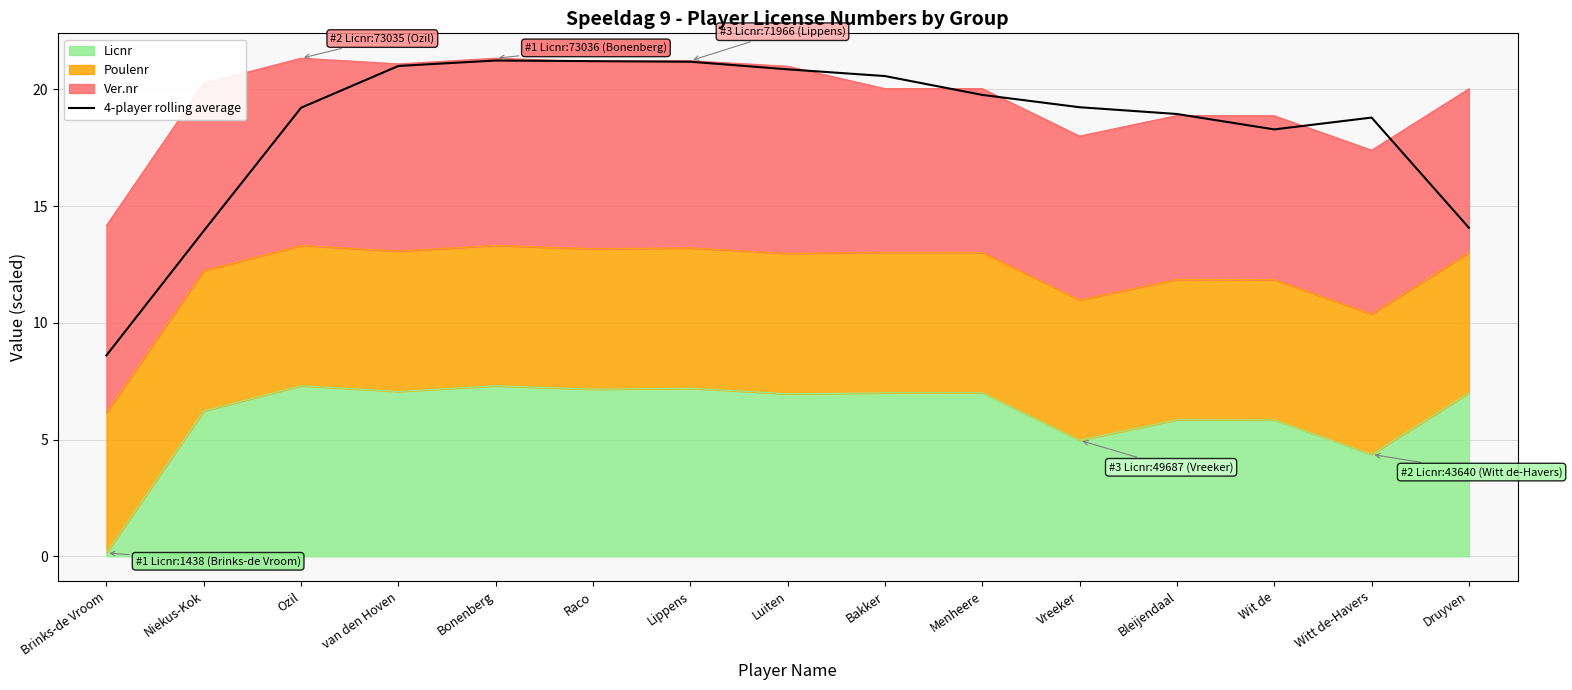

What is the value of the 6th point from the left?

21.2